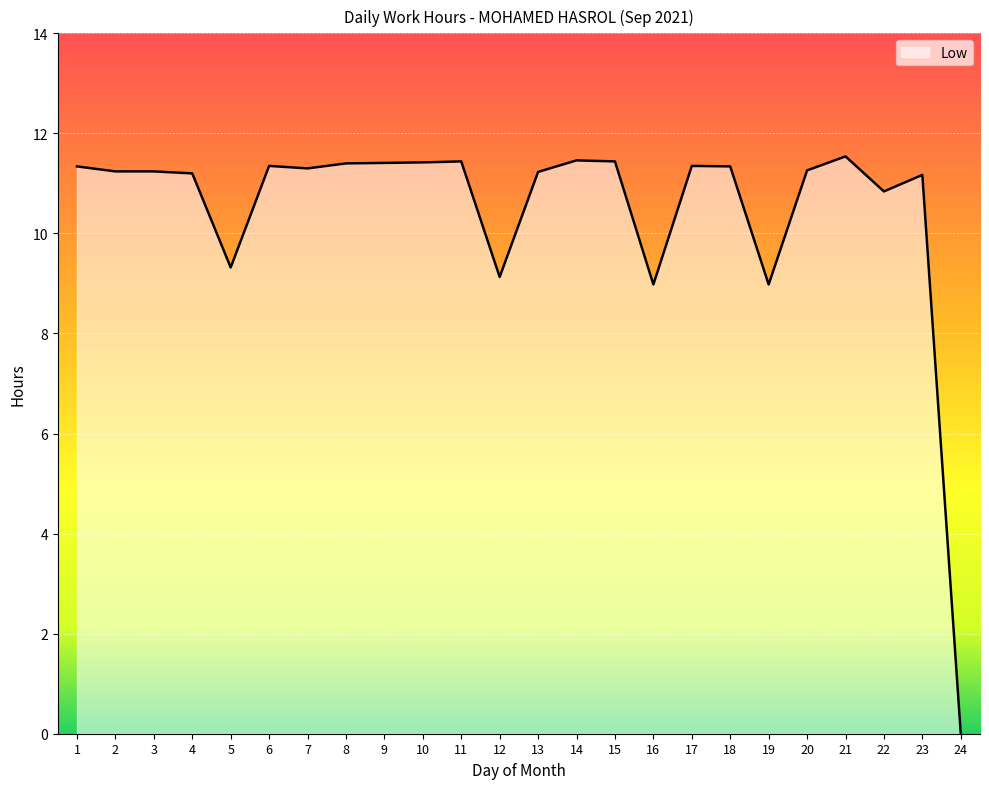

What is the change in value from 18 to 23?

-0.2